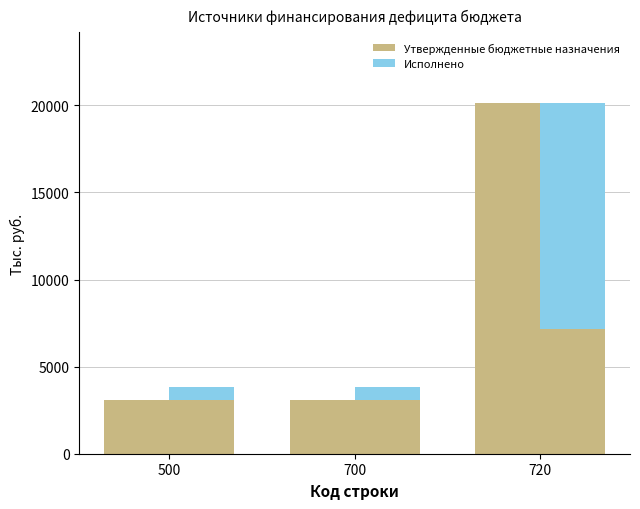

How many categories are shown in the chart?

3